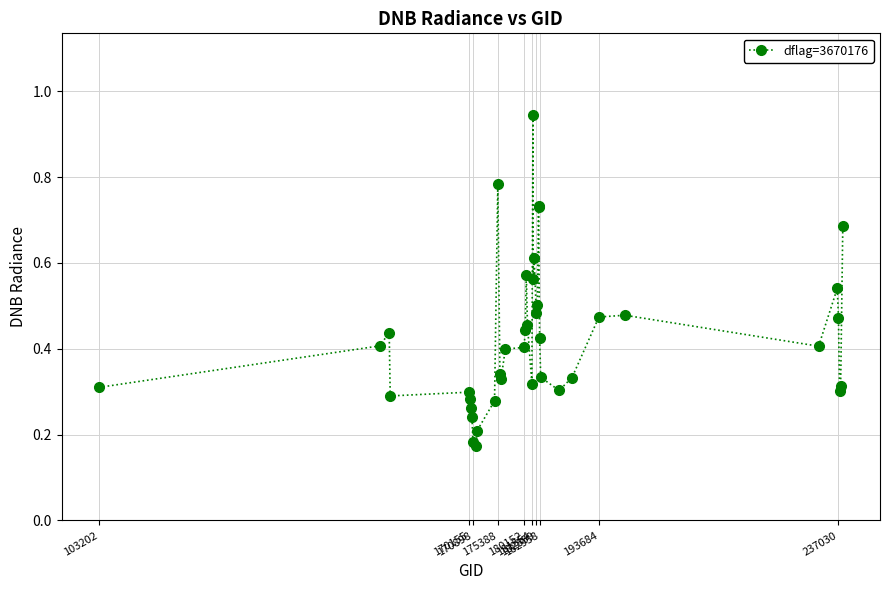

What is the sum of all values?

17.1